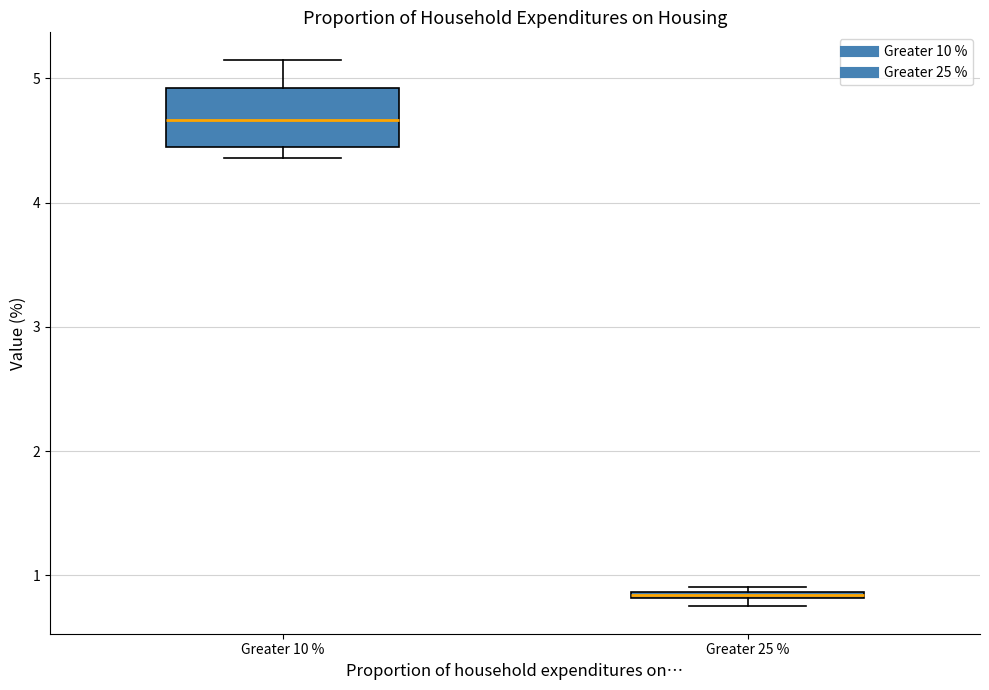

Comparing the boxes themselves (not the whiskers), which one is the tallest?

Greater 10 %